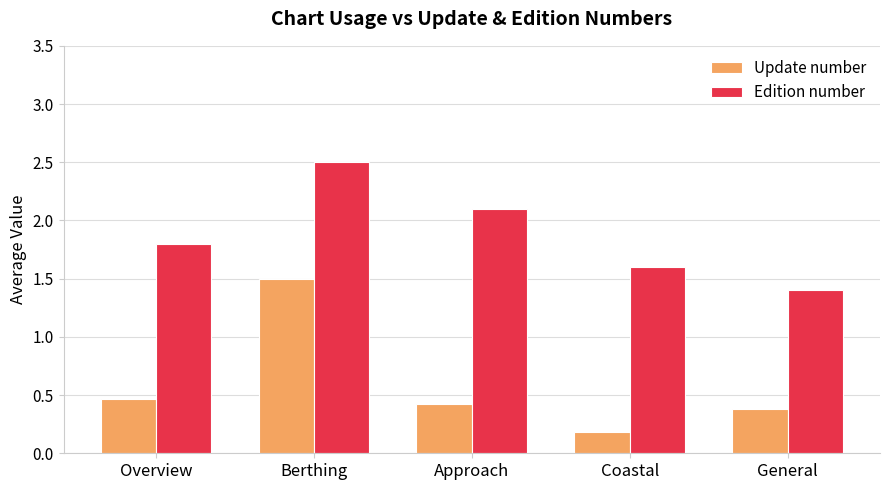

Is it true that Update number equals 0.4 at Approach?

True